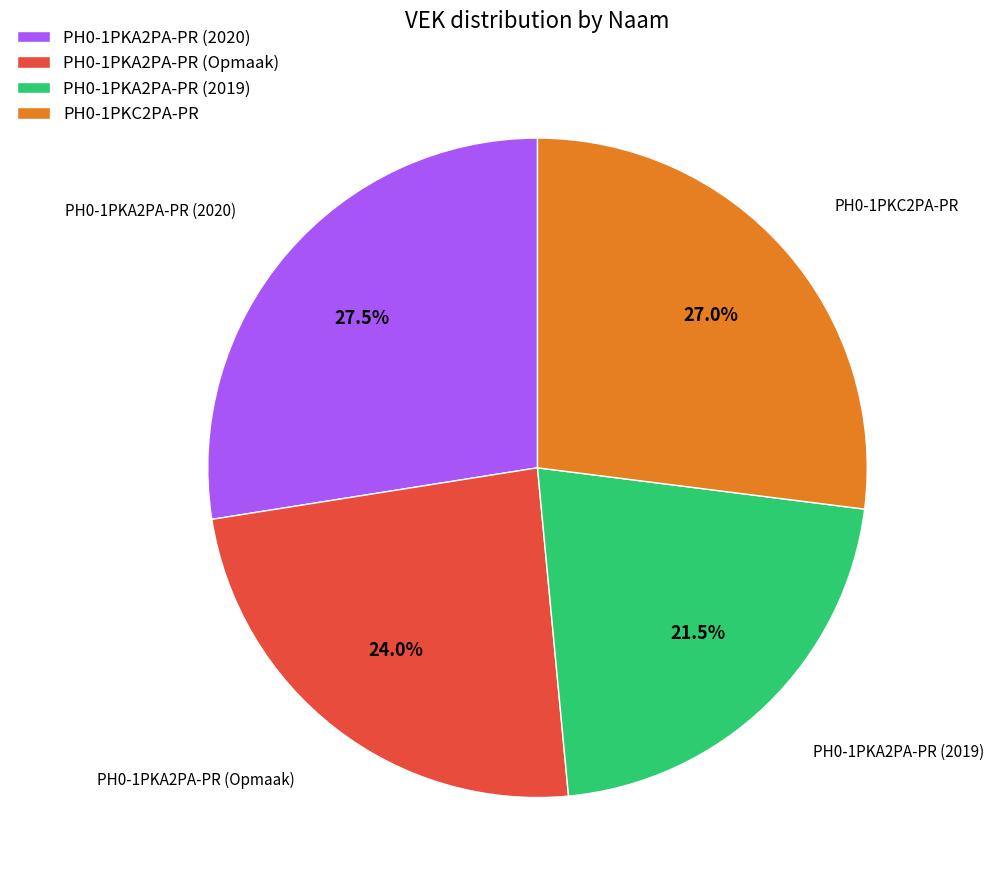

How many segments does this pie chart have?

4